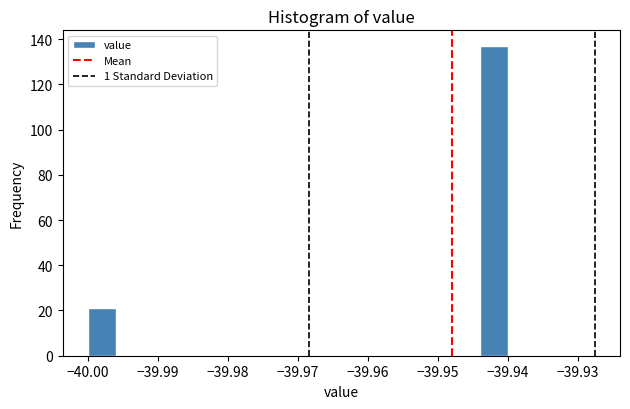

Reading left to right, list every bar in this chart as the range it spans on the x-axis followed by its height. The values are not printed on the chart, so give them approximately, as read against the axis.

-40.000 to -39.996: 22
-39.996 to -39.992: 0
-39.992 to -39.988: 0
-39.988 to -39.984: 0
-39.984 to -39.980: 0
-39.980 to -39.976: 0
-39.976 to -39.972: 0
-39.972 to -39.968: 0
-39.968 to -39.964: 0
-39.964 to -39.960: 0
-39.960 to -39.956: 0
-39.956 to -39.952: 0
-39.952 to -39.948: 0
-39.948 to -39.944: 0
-39.944 to -39.940: 138